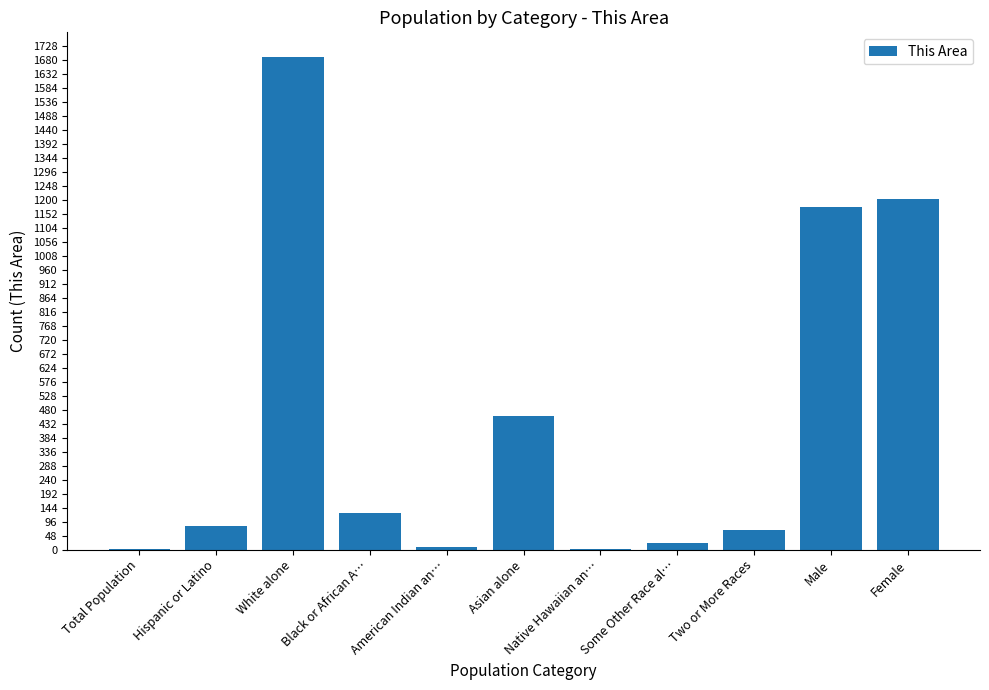

What is the sum of the values at Asian alone and Black or African A…?

586